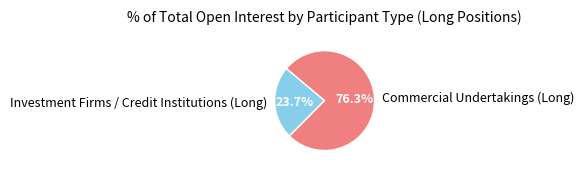

What percentage is the Commercial Undertakings (Long) slice, to the nearest percent?

76%